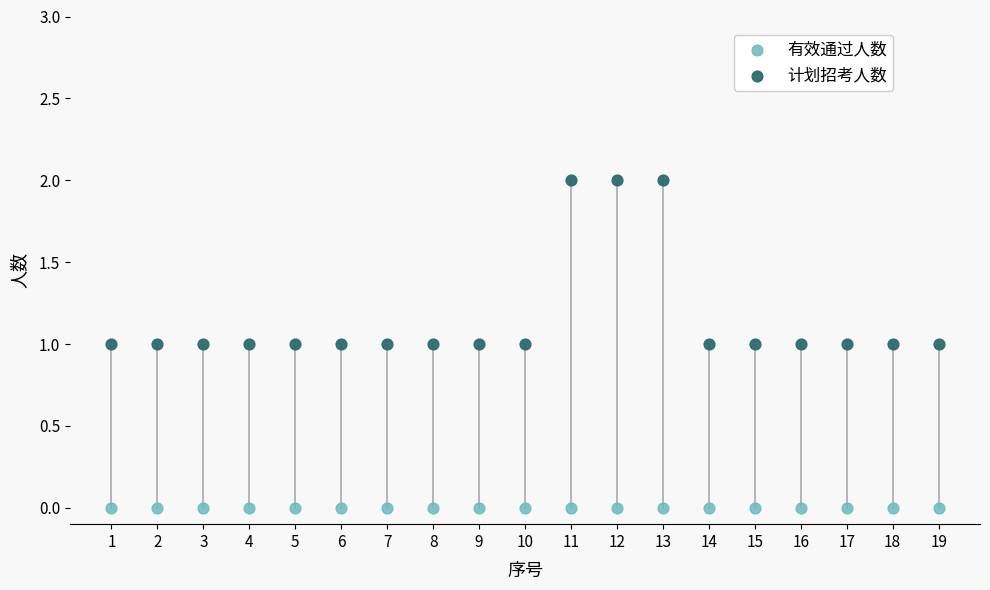

Which series contains the highest Y value?

计划招考人数